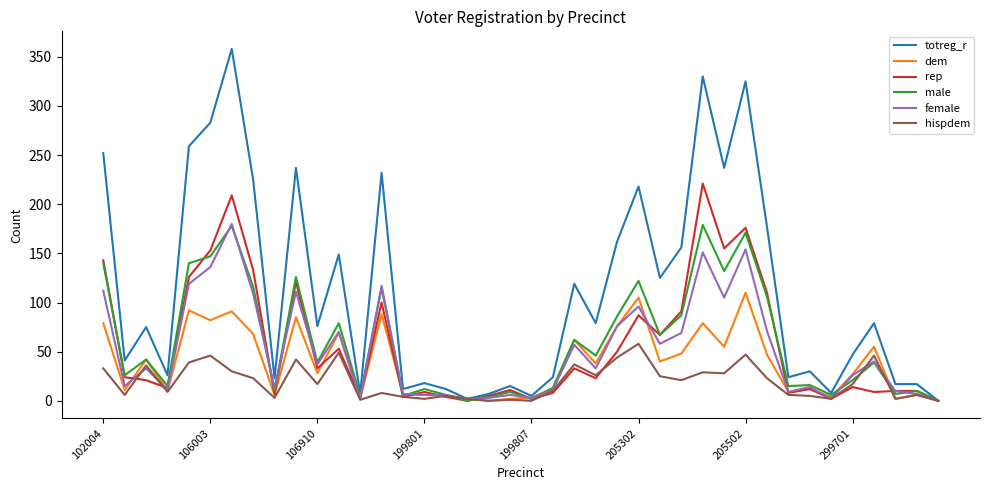

Which series has the widest spread of values?

totreg_r